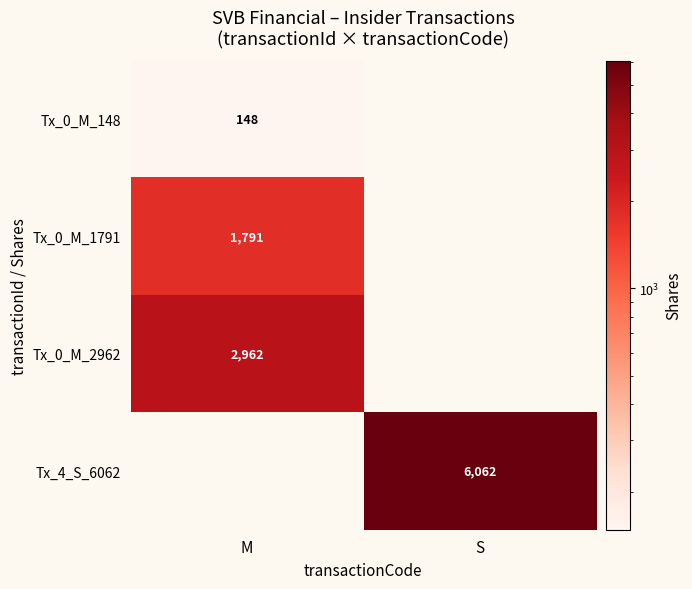

Count the number of data series in this chart.

4